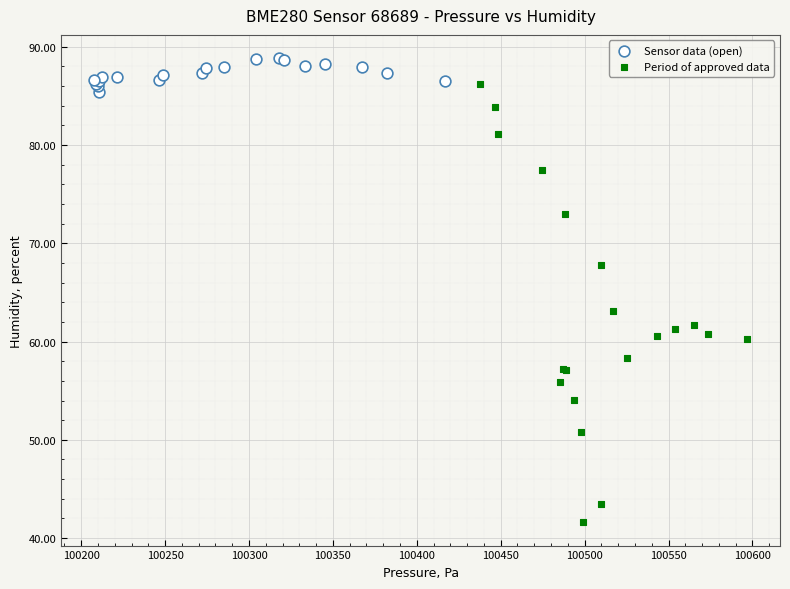

Which series contains the lowest Y value?

Period of approved data